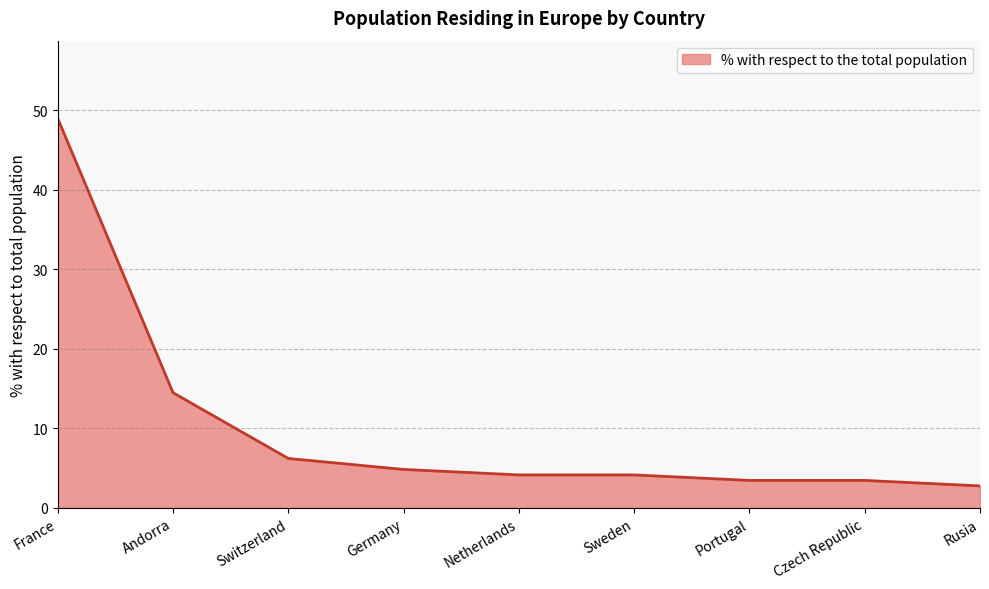

Does the chart have visible grid lines?

Yes